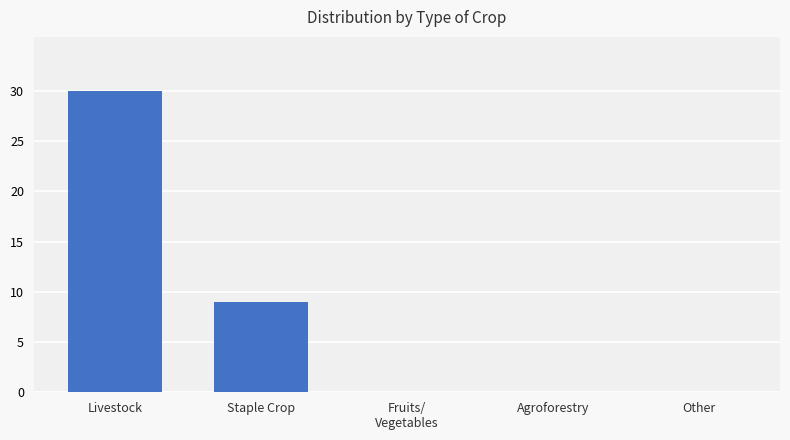

The chart shows a value of 46 at Livestock. True or false?

False